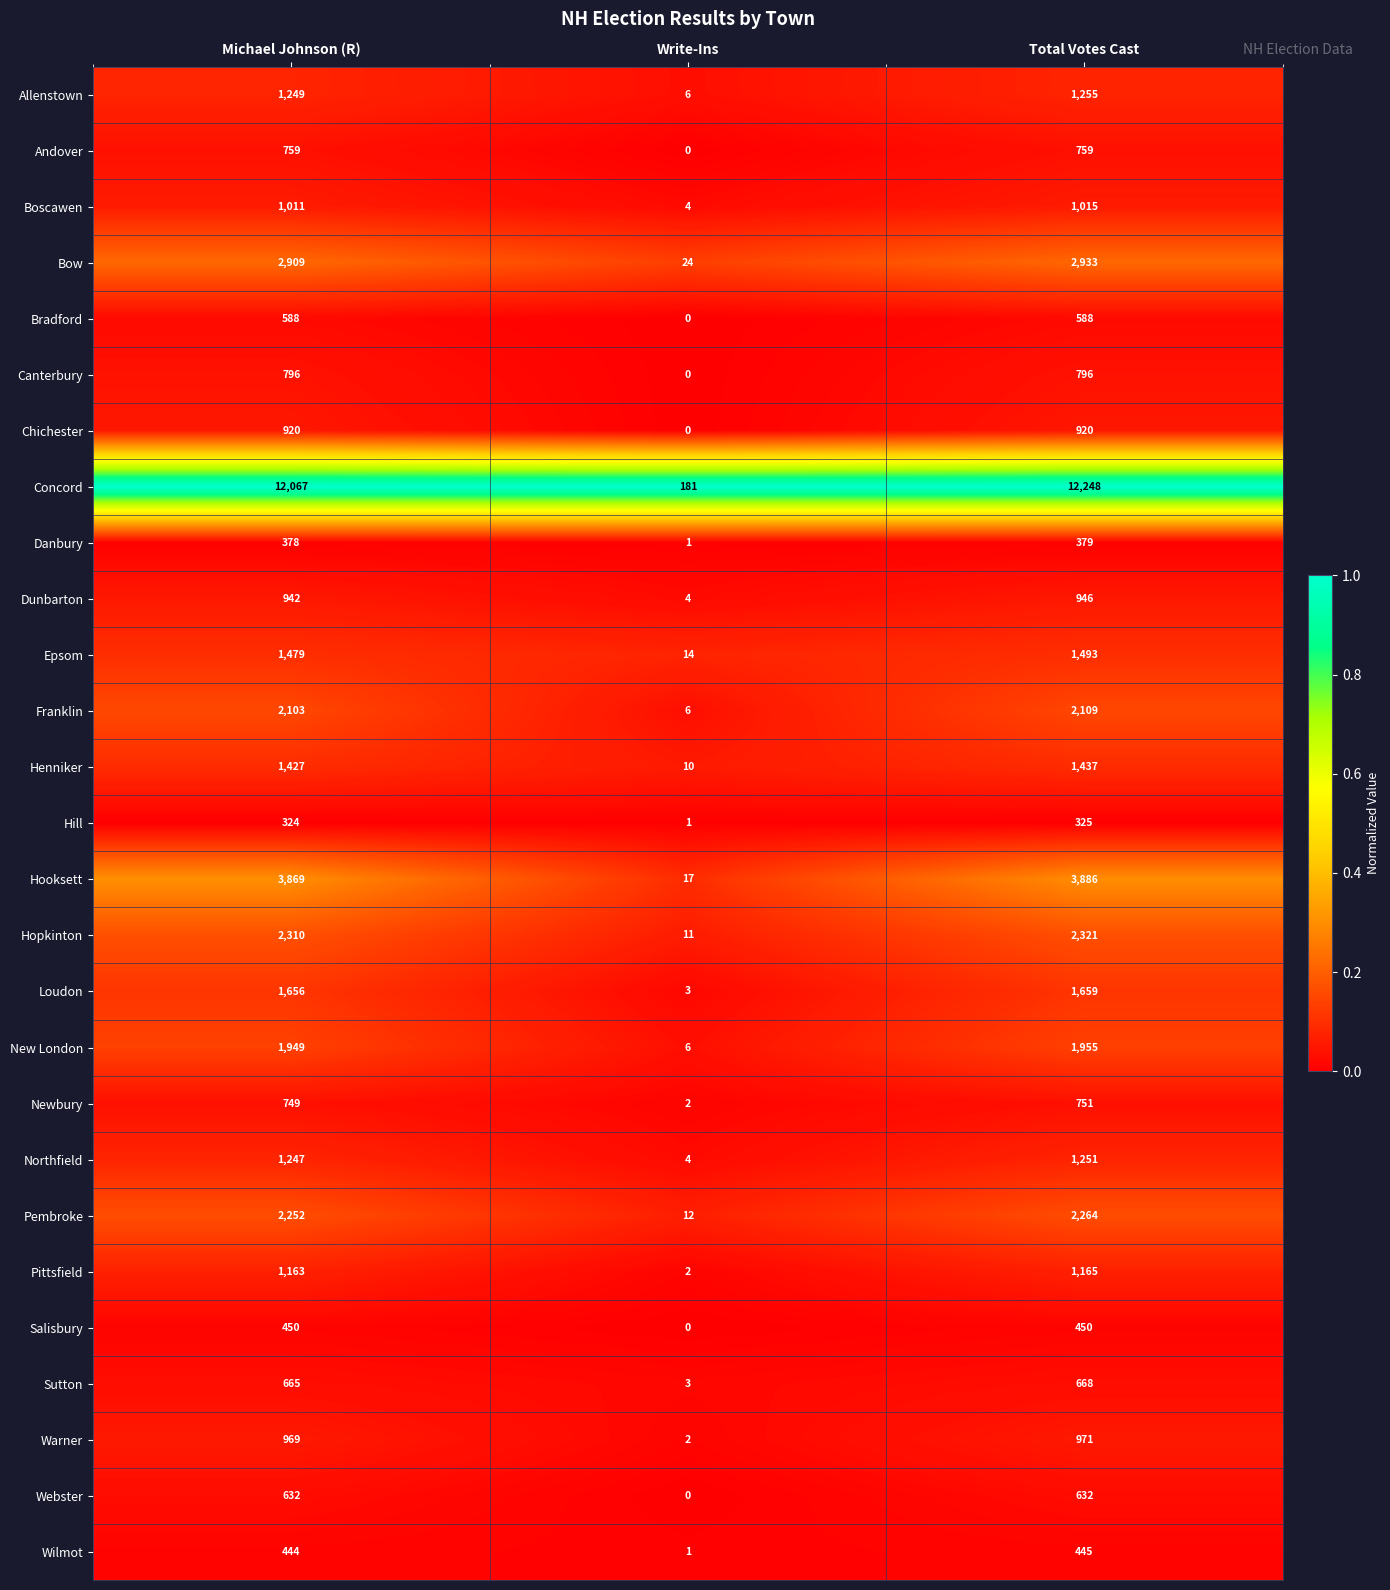

What is the difference between the highest and lowest values at Write-Ins?

181